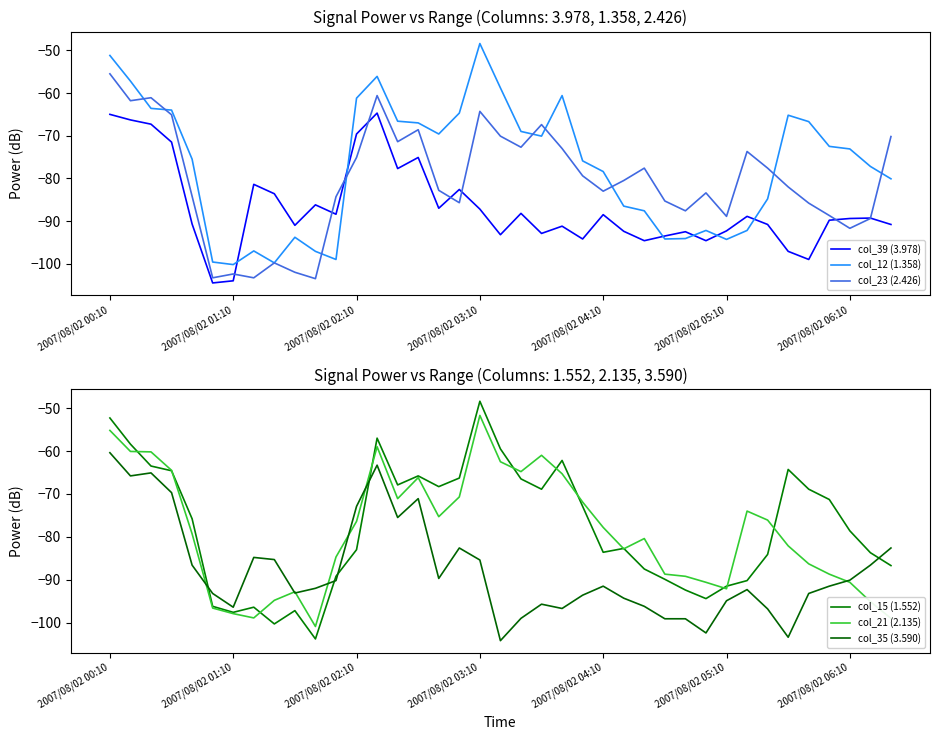

How many data points in col_23 (2.426) are less than -82?

19